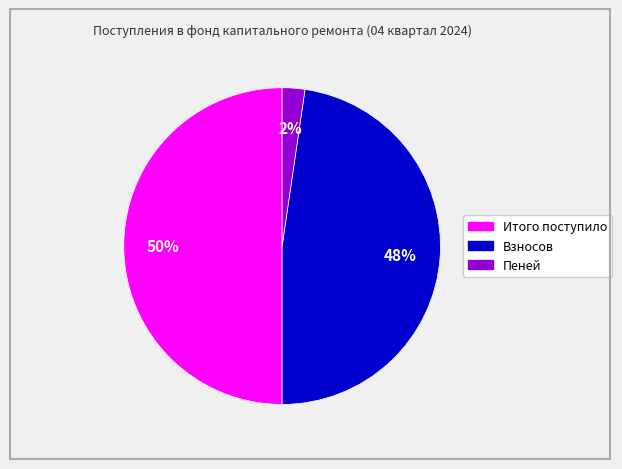

Do Итого поступило and Пеней together represent more than half of the pie?

Yes